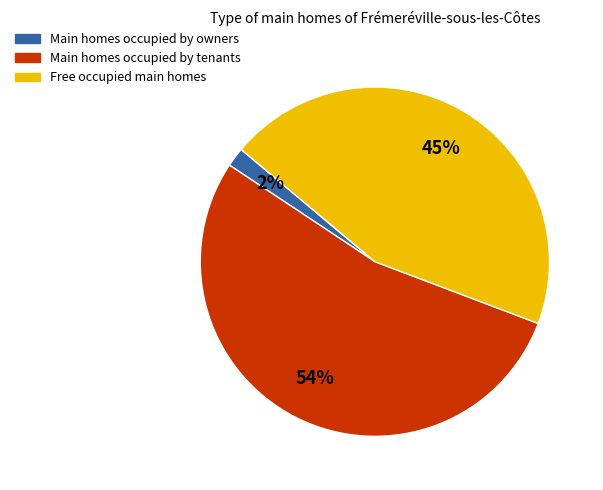

Do Main homes occupied by tenants and Free occupied main homes together represent more than half of the pie?

Yes